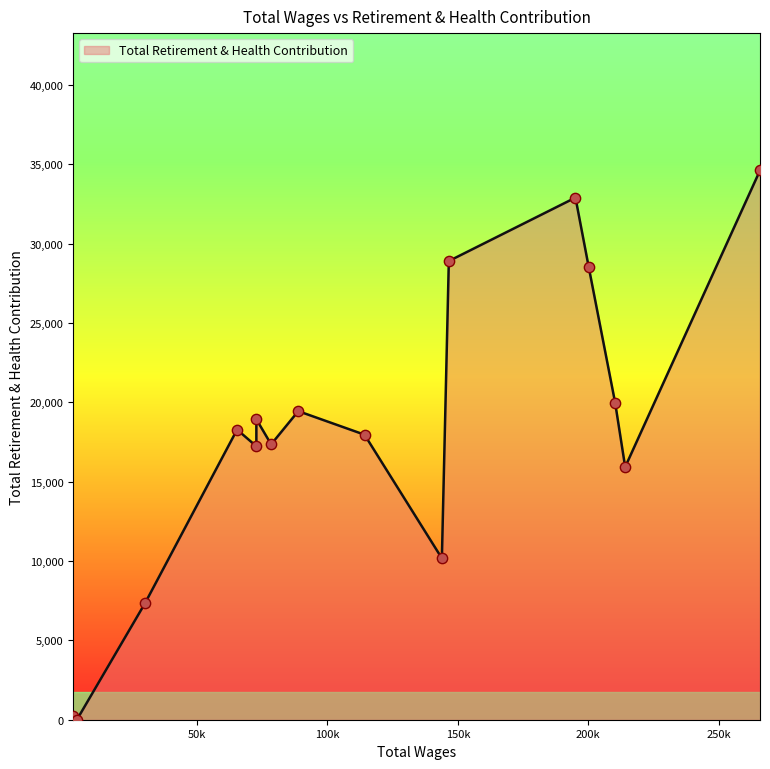

What is the maximum value shown in the chart?

34606